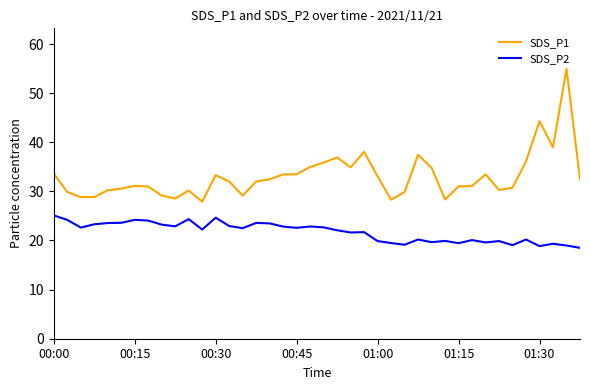

What is the lowest value of the SDS_P2 series?

18.5